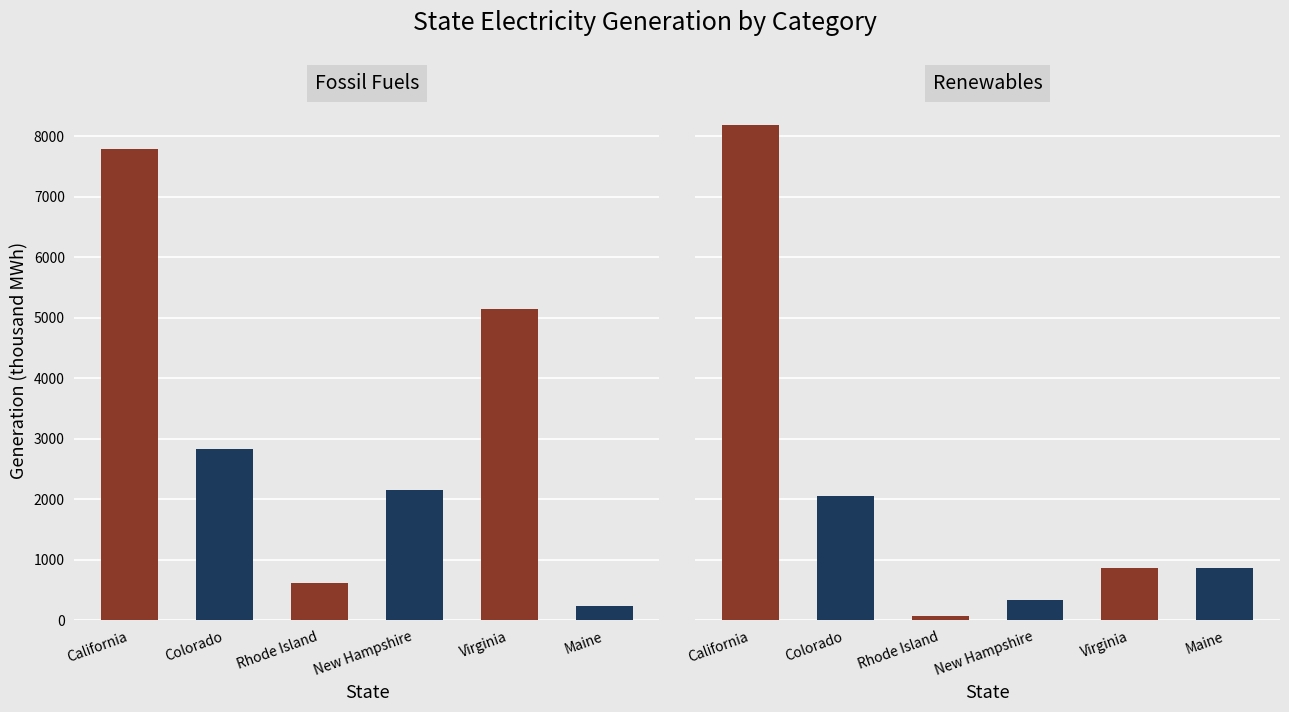

Rank the categories by Renewables value from lowest to highest.

Rhode Island, New Hampshire, Maine, Virginia, Colorado, California